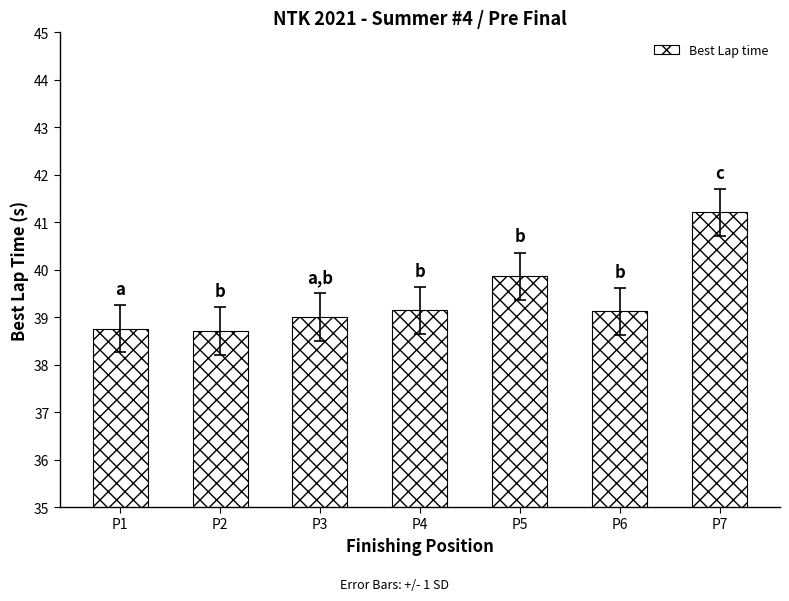

Reading left to right, what are all the values shown in this chart?

38.8	38.7	39.0	39.1	39.9	39.1	41.2